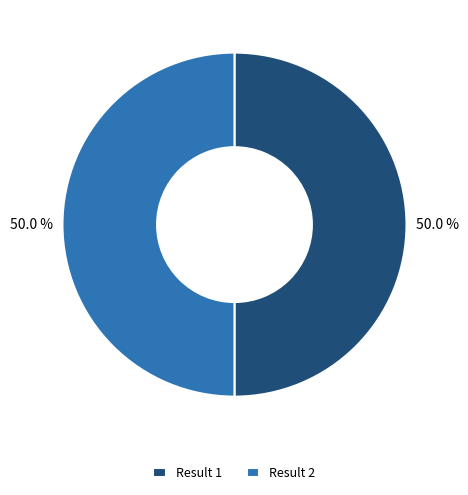

Approximately how many times larger is the value at Result 2 compared to Result 1?

1.0